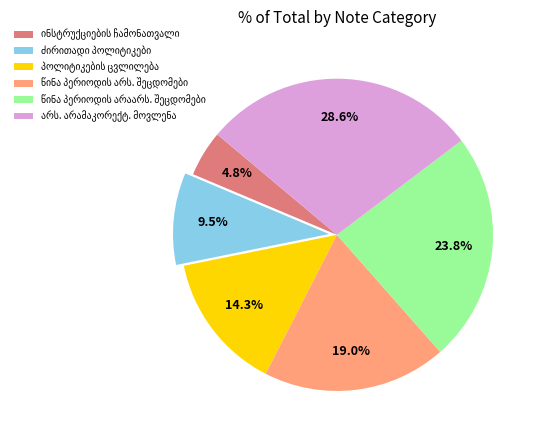

Is there a majority slice in this chart?

No